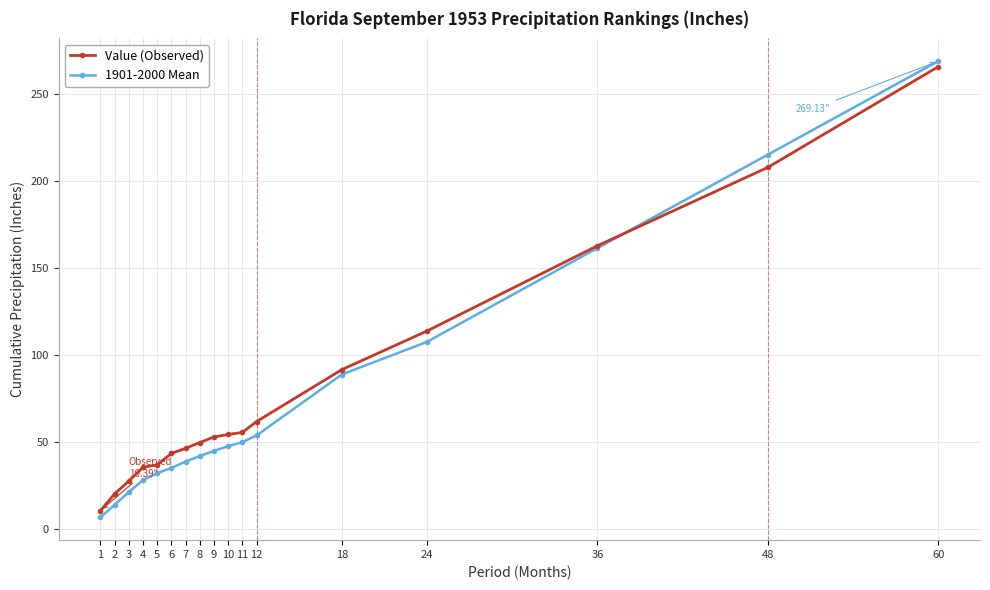

True or false: 1901-2000 Mean and Value (Observed) intersect in this chart.

True